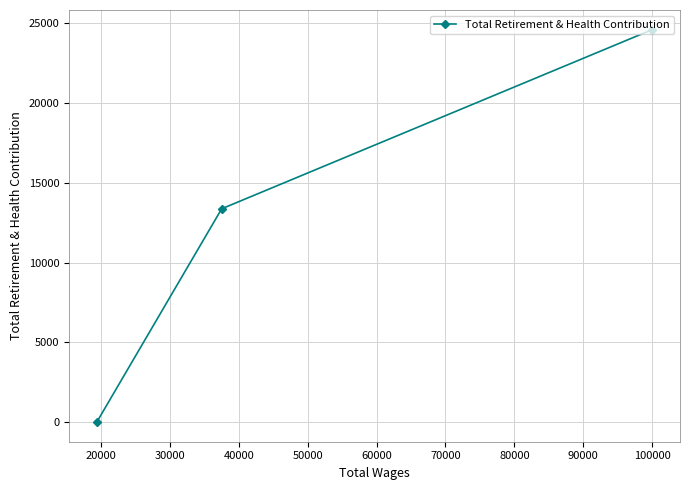

What is the difference between the second highest and minimum values?

13374